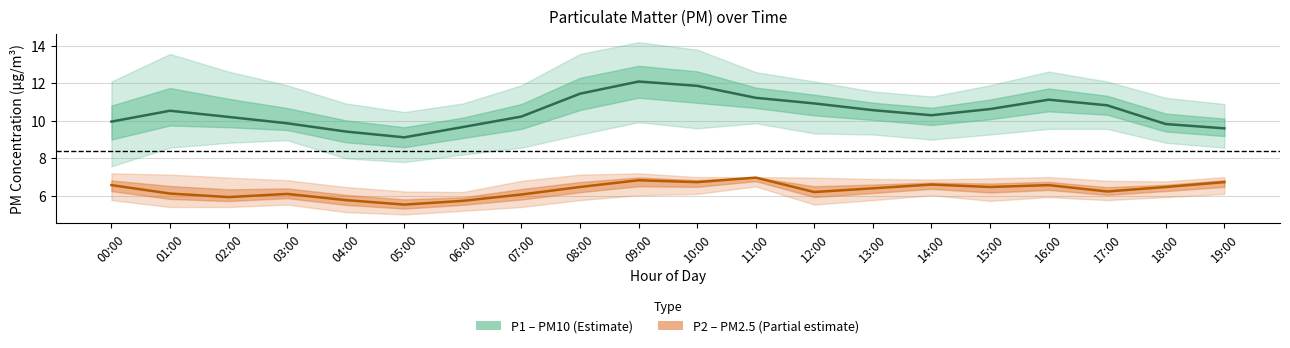

What is the sum of all P1 (PM10) values?

209.5